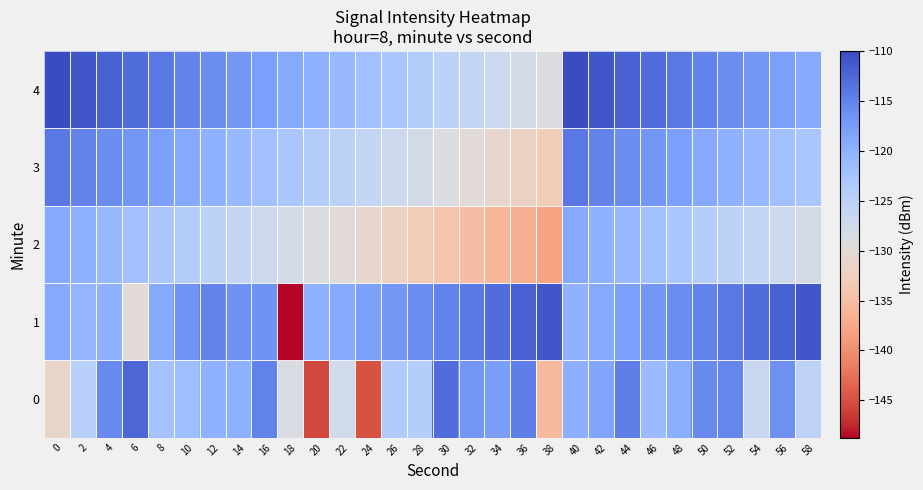

Reading right to left, what are all the values shown in this chart?

0: 58=-125.2	56=-116.3	54=-126.5	52=-115.4	50=-115.6	48=-119.6	46=-121.2	44=-114.6	42=-118.6	40=-119.8	38=-135.7	36=-114.7	34=-117.7	32=-116.8	30=-112.9	28=-124.2	26=-123.6	24=-144.9	22=-127.8	20=-145.6	18=-128.7	16=-114.9	14=-120.0	12=-120.1	10=-121.7	8=-122.3	6=-112.3	4=-115.8	2=-124.4	0=-131.3
1: 58=-111.0	56=-112.0	54=-113.0	52=-114.0	50=-115.0	48=-116.0	46=-117.0	44=-118.0	42=-119.0	40=-120.0	38=-111.0	36=-112.0	34=-113.0	32=-114.0	30=-115.0	28=-116.0	26=-117.0	24=-118.0	22=-119.0	20=-120.0	18=-148.7	16=-116.6	14=-116.6	12=-115.1	10=-116.8	8=-119.0	6=-130.1	4=-120.1	2=-120.5	0=-119.0
2: 58=-128.0	56=-127.0	54=-126.0	52=-125.0	50=-124.0	48=-123.0	46=-122.0	44=-121.0	42=-120.0	40=-119.0	38=-138.0	36=-137.0	34=-136.0	32=-135.0	30=-134.0	28=-133.0	26=-132.0	24=-131.0	22=-130.0	20=-129.0	18=-128.0	16=-127.0	14=-126.0	12=-125.0	10=-124.0	8=-123.0	6=-122.0	4=-121.0	2=-120.0	0=-119.0
3: 58=-123.0	56=-122.0	54=-121.0	52=-120.0	50=-119.0	48=-118.0	46=-117.0	44=-116.0	42=-115.0	40=-114.0	38=-133.0	36=-132.0	34=-131.0	32=-130.0	30=-129.0	28=-128.0	26=-127.0	24=-126.0	22=-125.0	20=-124.0	18=-123.0	16=-122.0	14=-121.0	12=-120.0	10=-119.0	8=-118.0	6=-117.0	4=-116.0	2=-115.0	0=-114.0
4: 58=-119.0	56=-118.0	54=-117.0	52=-116.0	50=-115.0	48=-114.0	46=-113.0	44=-112.0	42=-111.0	40=-110.0	38=-129.0	36=-128.0	34=-127.0	32=-126.0	30=-125.0	28=-124.0	26=-123.0	24=-122.0	22=-121.0	20=-120.0	18=-119.0	16=-118.0	14=-117.0	12=-116.0	10=-115.0	8=-114.0	6=-113.0	4=-112.0	2=-111.0	0=-110.0